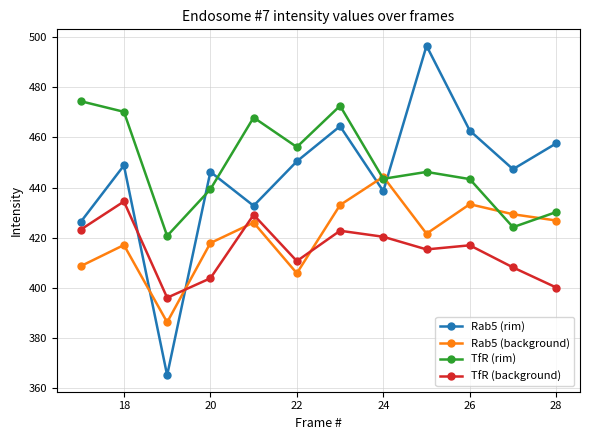

How many categories are shown in the chart?

12